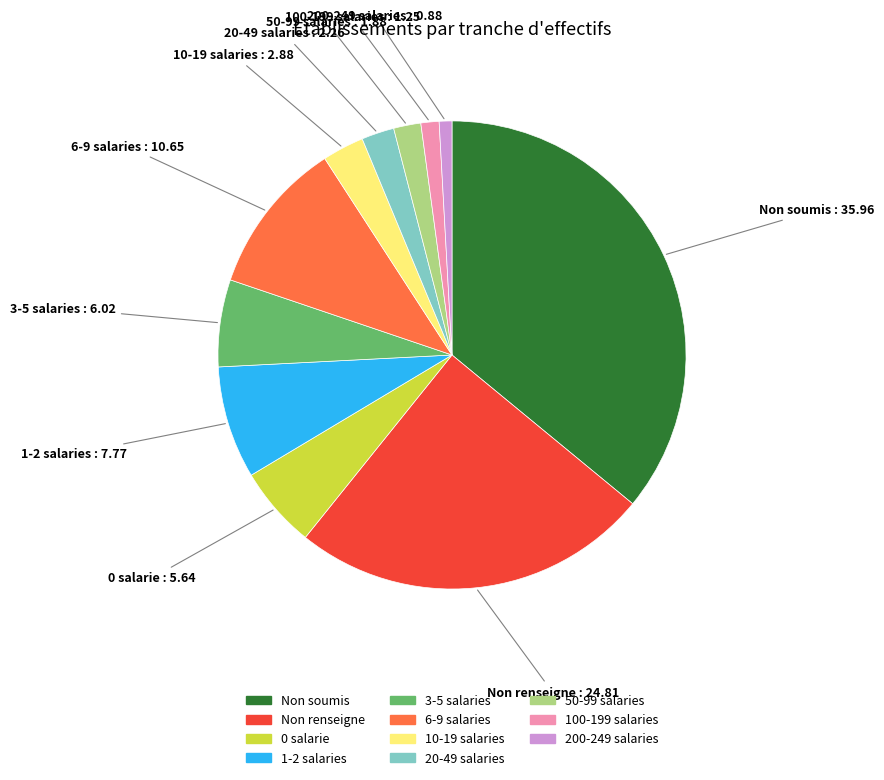

Is there any slice that represents more than half of the pie?

No